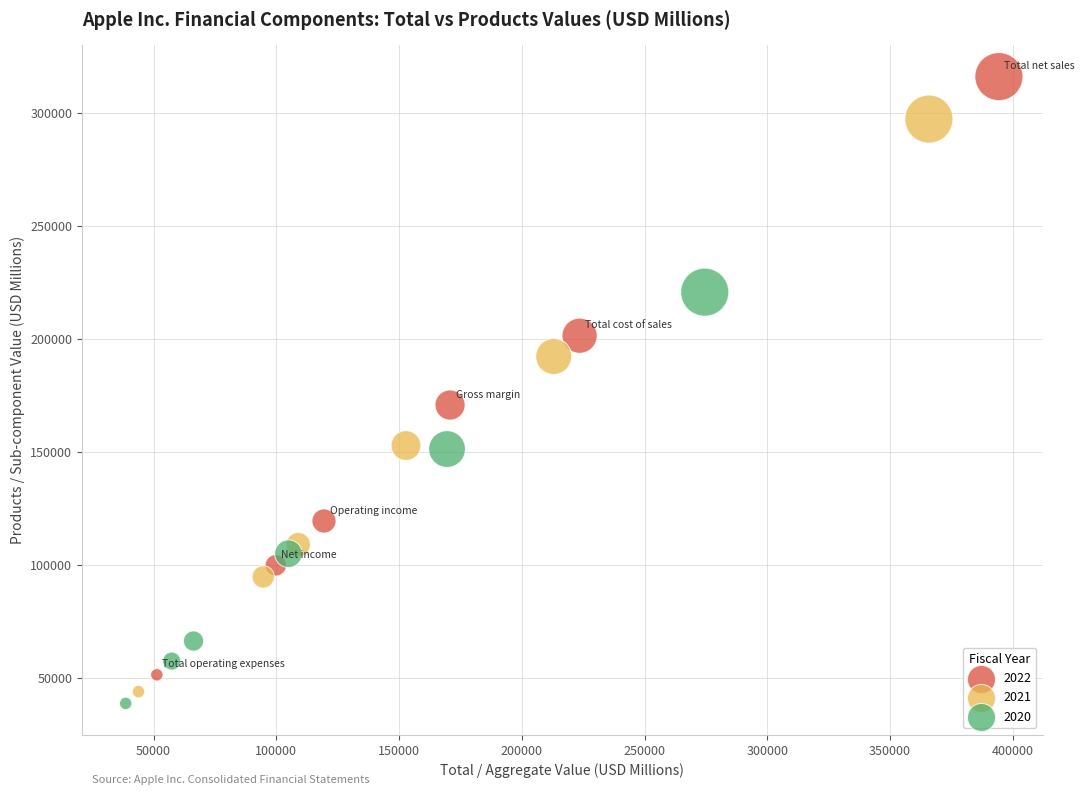

Which series contains the highest Y value?

2022